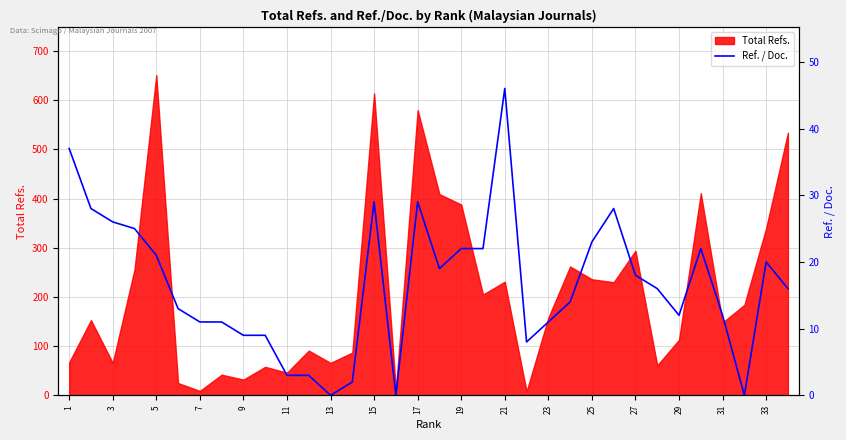

The value of Total Refs. at 25 is 236. True or false?

True